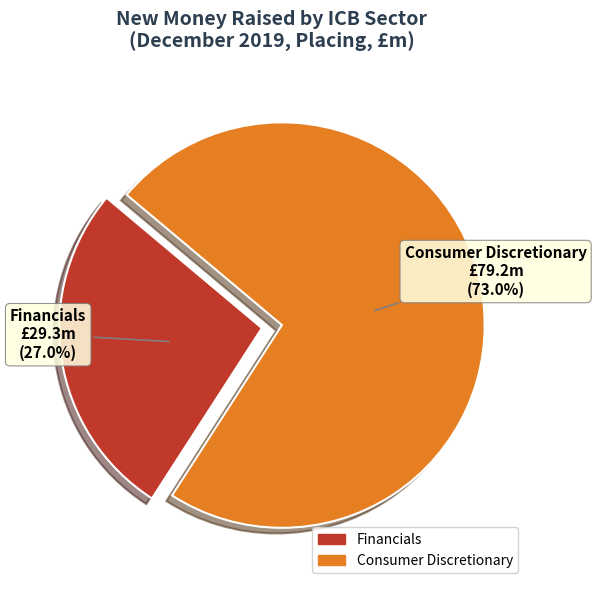

Combined, do Financials and Consumer Discretionary account for over 50%?

Yes